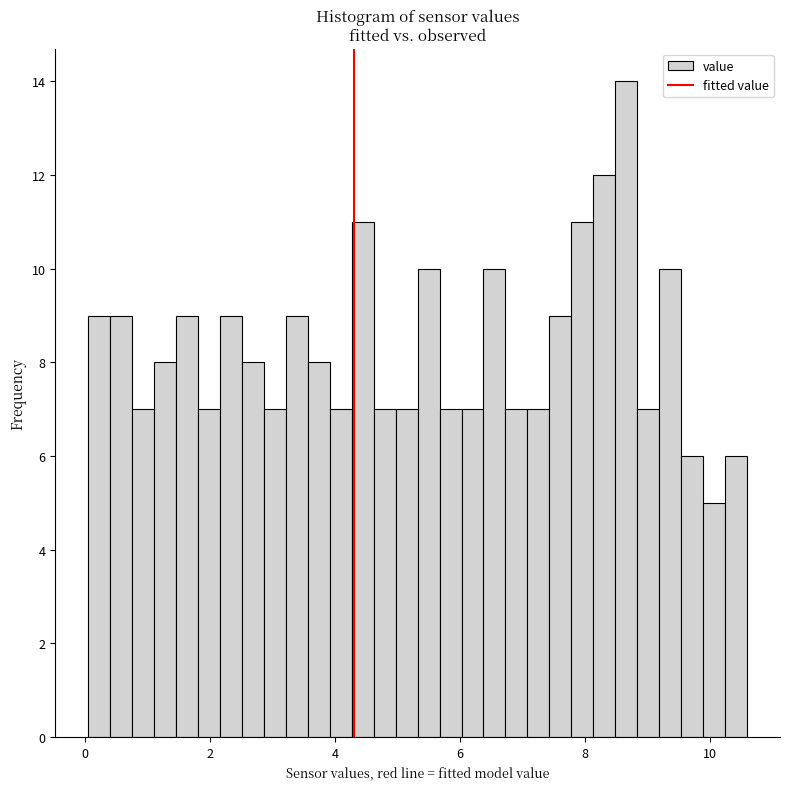

Around what value on the x-axis is the tallest bar? Give the approximate position of its centre, as read against the axis.

8.6